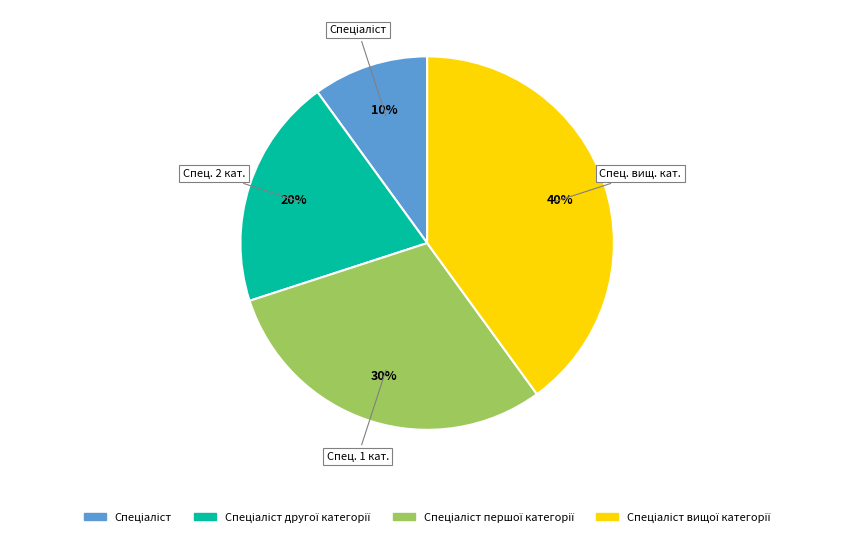

To the nearest percent, what is the average slice percentage?

25%